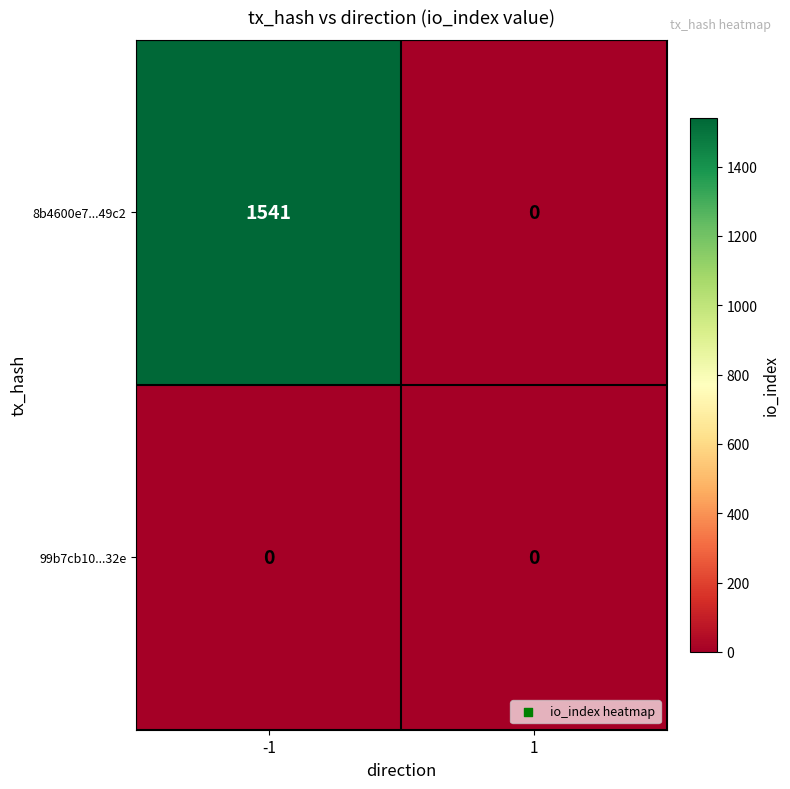

Which series has the largest total across all categories?

8b4600e7...49c2